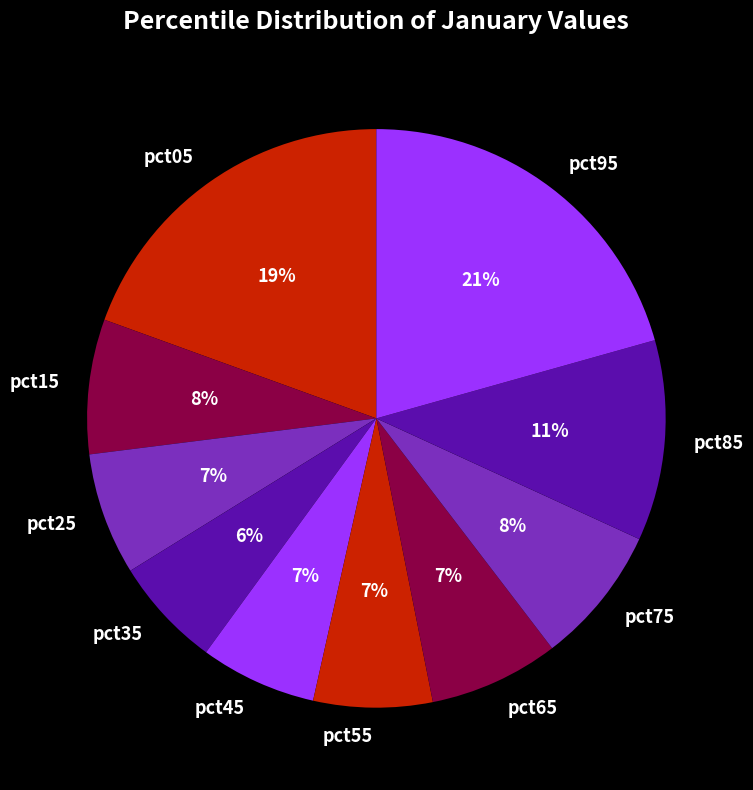

Is there any slice that represents more than half of the pie?

No